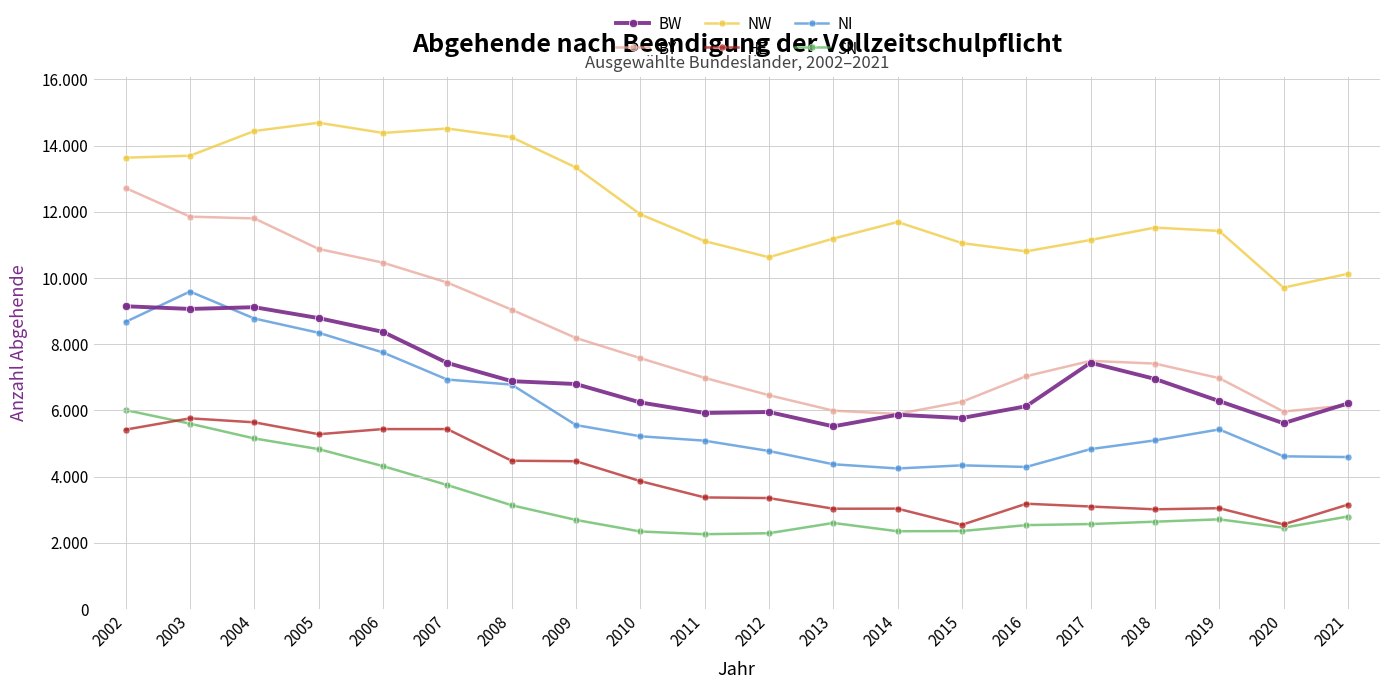

What are all the series names shown in the legend?

BW, BY, NW, HE, NI, SN